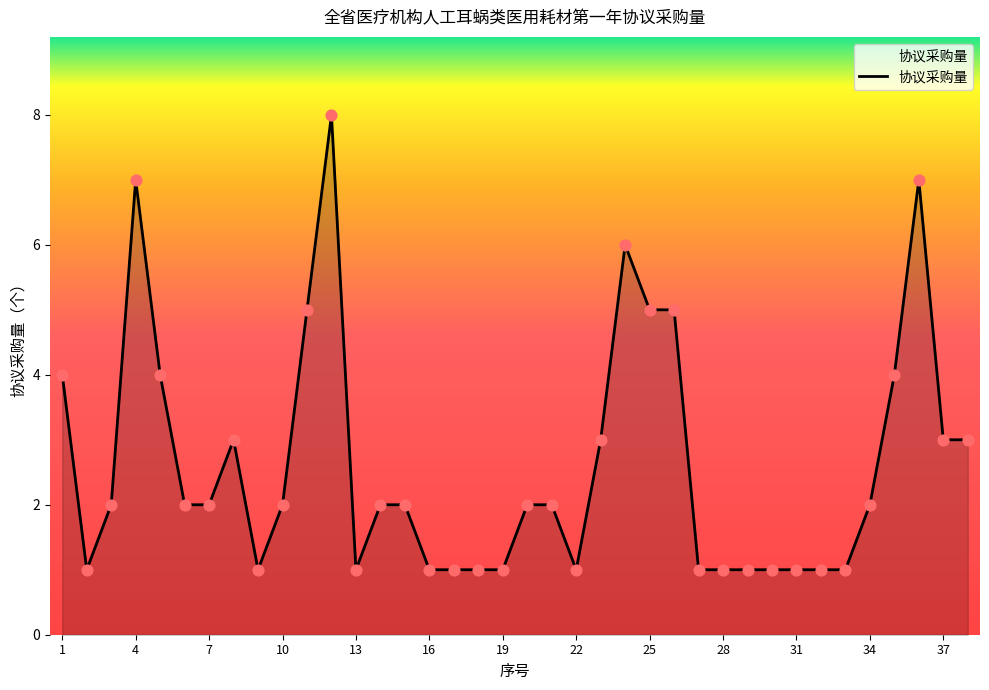

What is the difference between the maximum and minimum values?

7